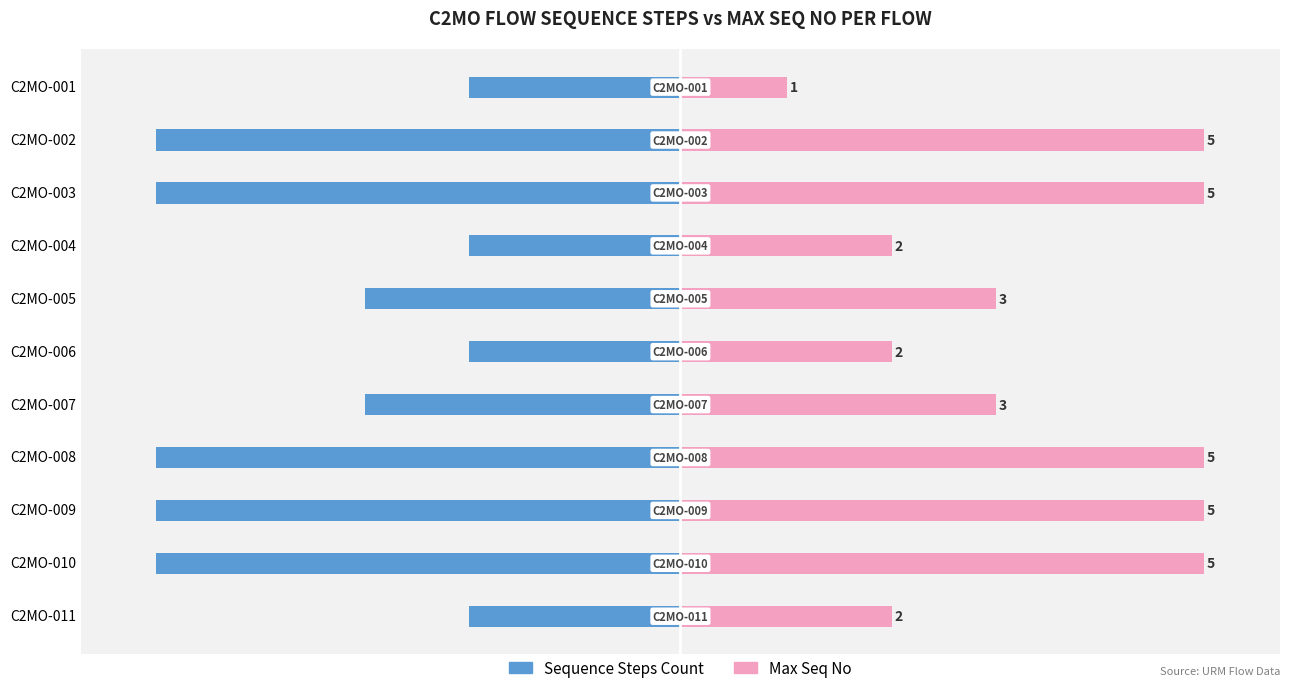

How many categories are shown in the chart?

11